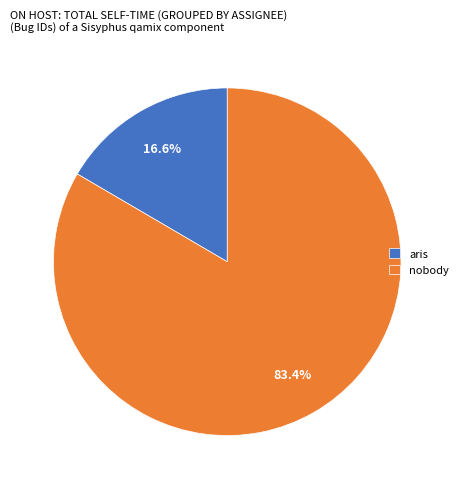

Between nobody and aris, which is larger?

nobody